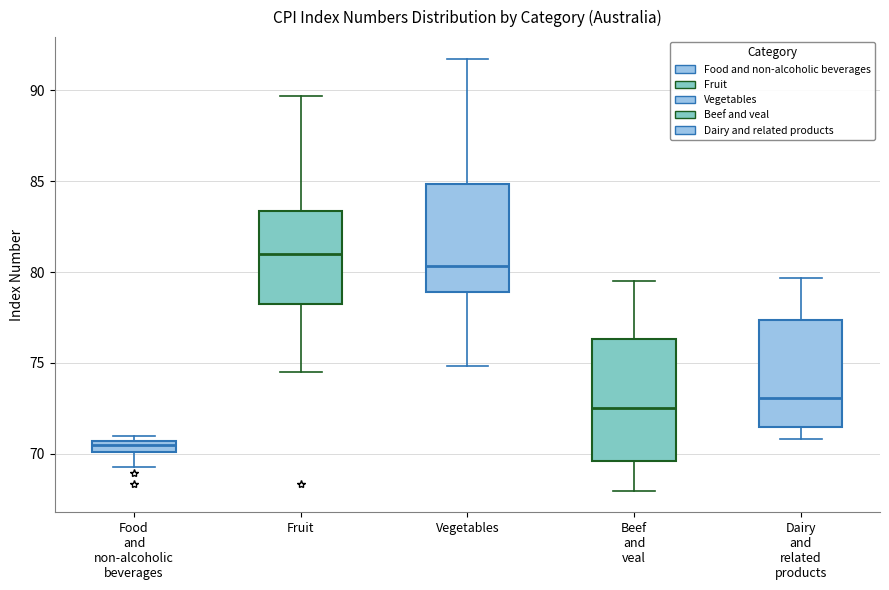

Which box's median line is the lowest?

Food and non-alcoholic beverages